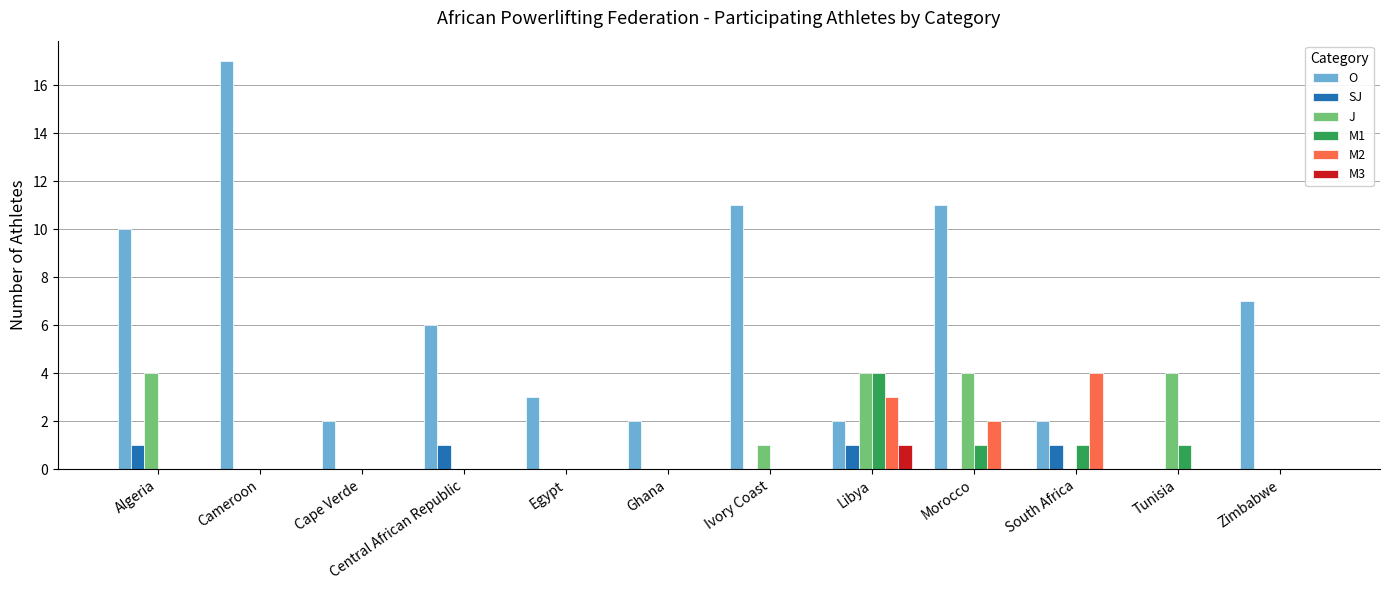

Which series has the largest total across all categories?

O